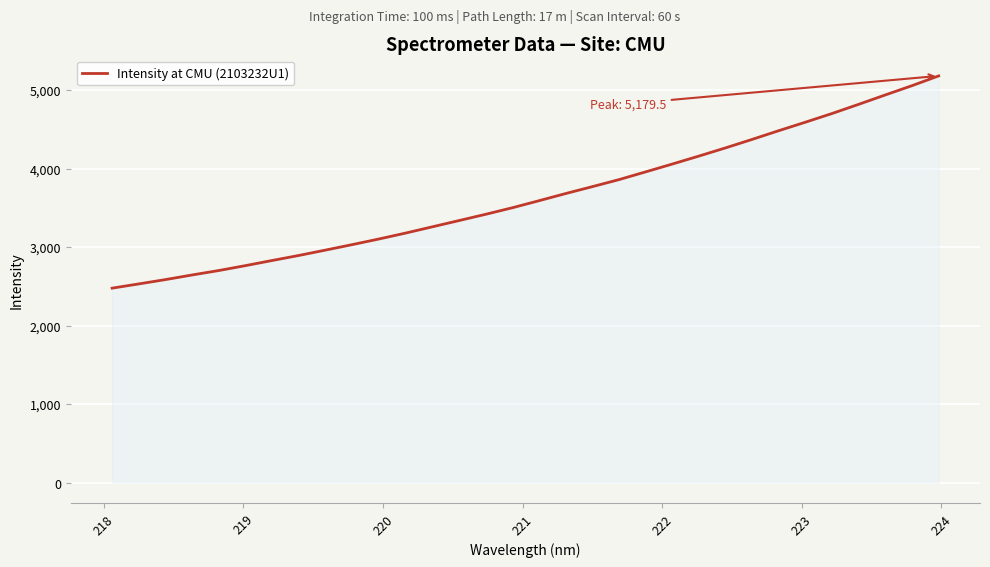

What is the difference between the maximum and minimum values?

2703.2